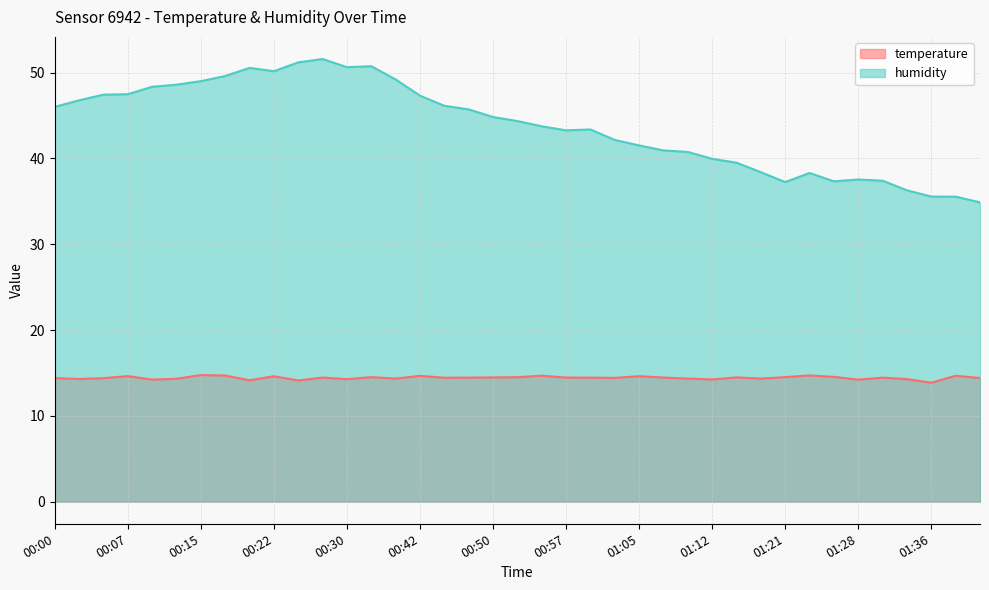

What is the label of the 21st point from the left?

00:55